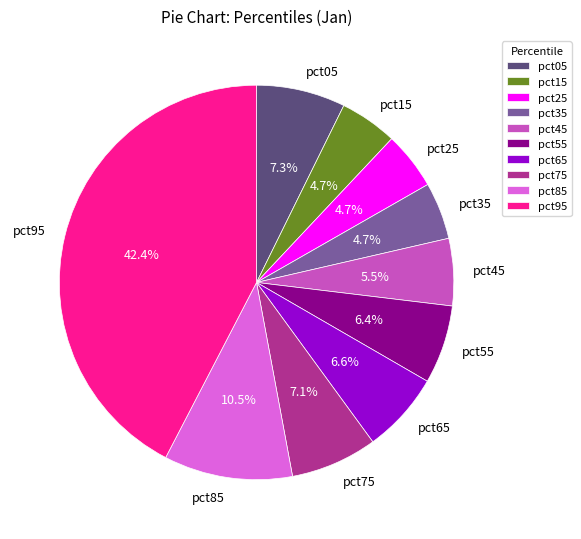

To the nearest percent, what is the difference between the pct15 and pct65 slice percentages?

2%